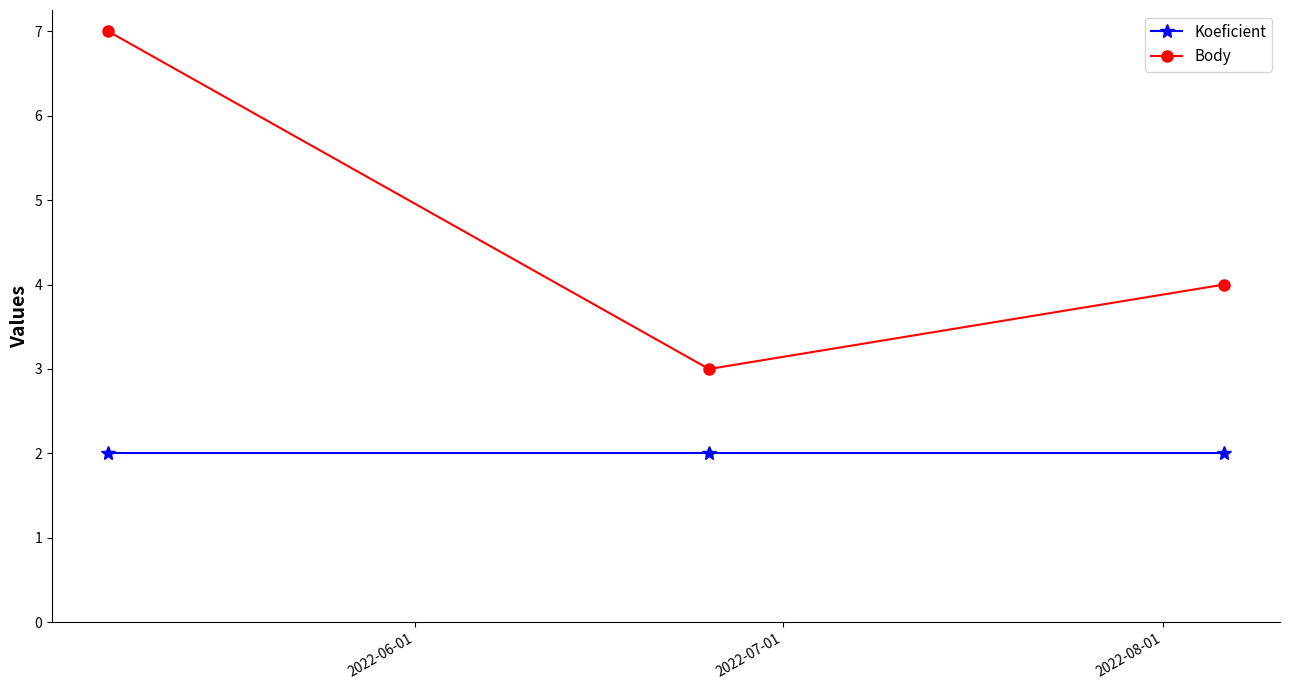

List the series in order of their overall mean, highest first.

Body, Koeficient